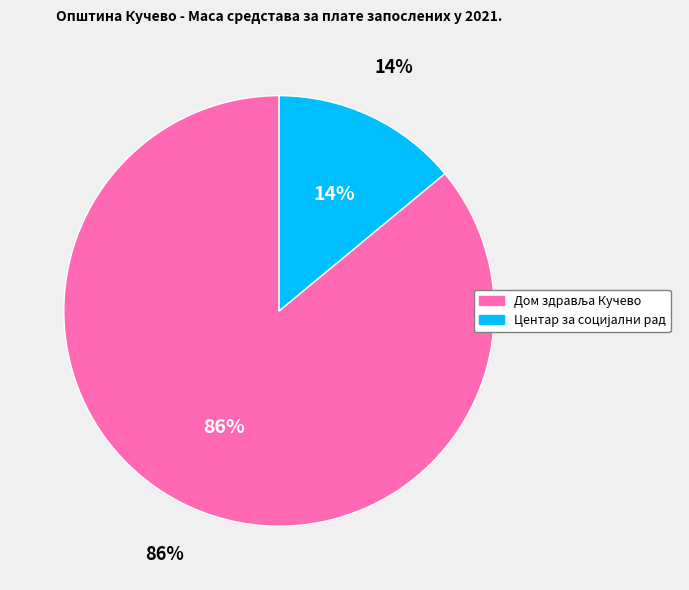

To the nearest percent, what is the average slice percentage?

50%